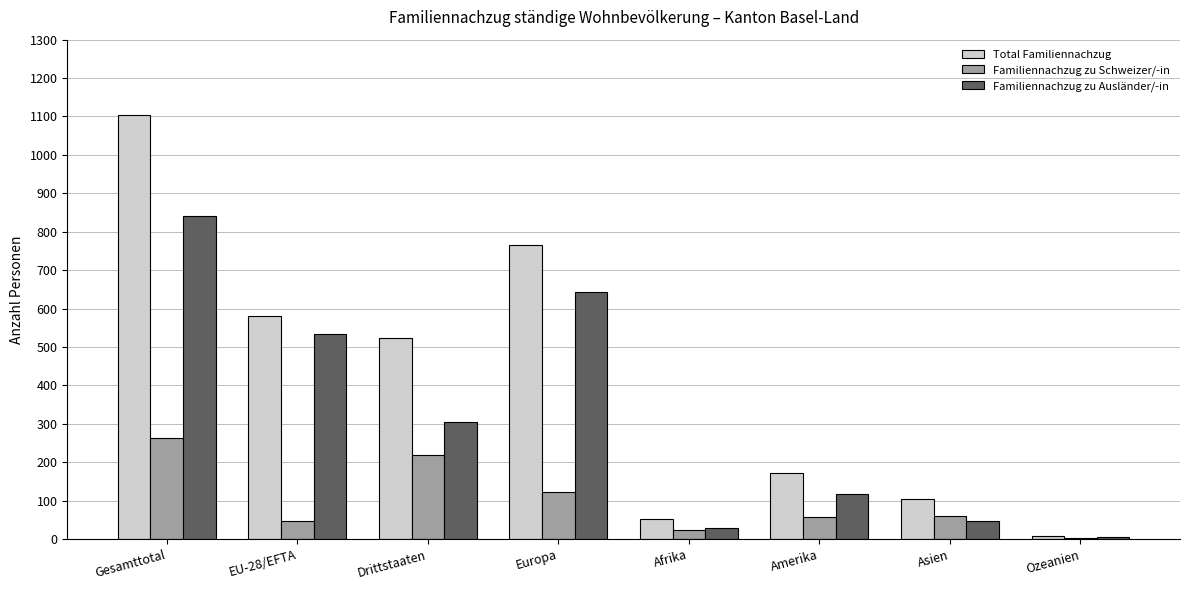

What is the difference between the Familiennachzug zu Ausländer/-in values at Asien and Gesamttotal?

795